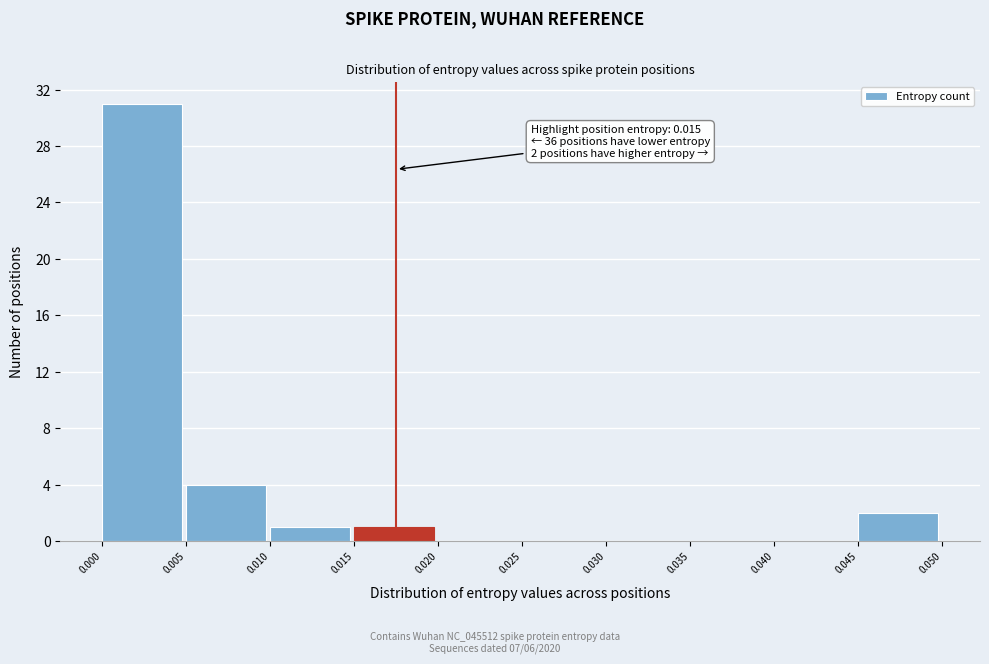

Over which range of the x-axis is the bar tallest?

0.000 to 0.005